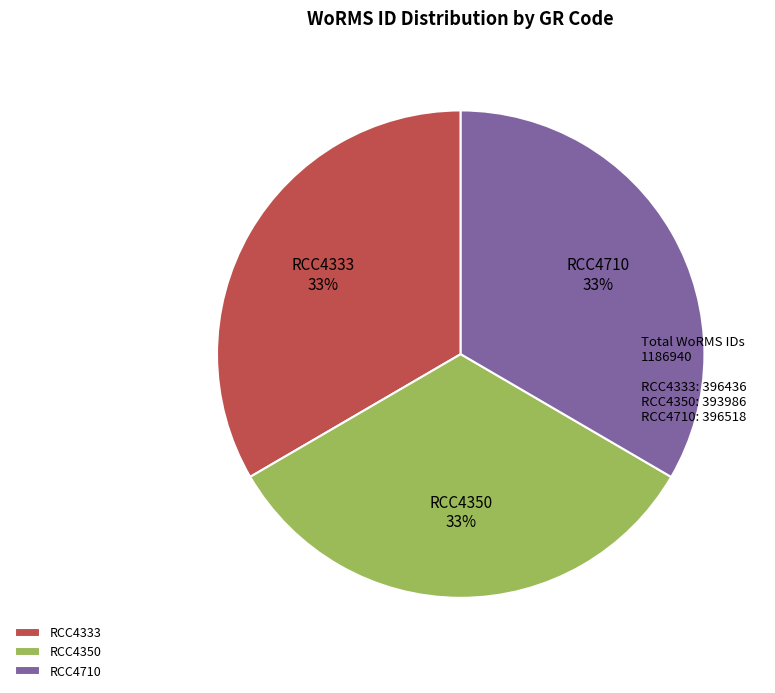

How many slices are in this pie chart?

3